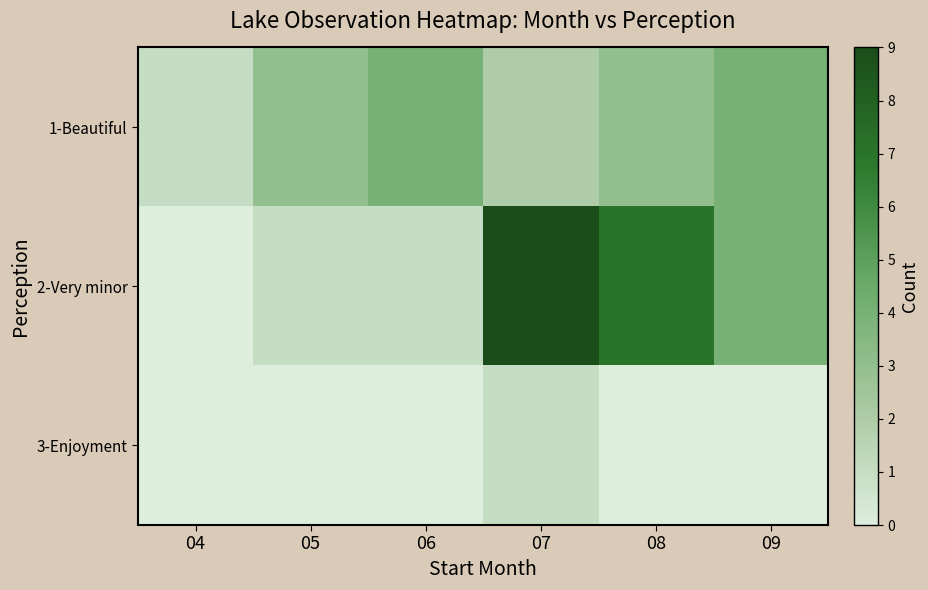

What is the greatest value displayed?

9